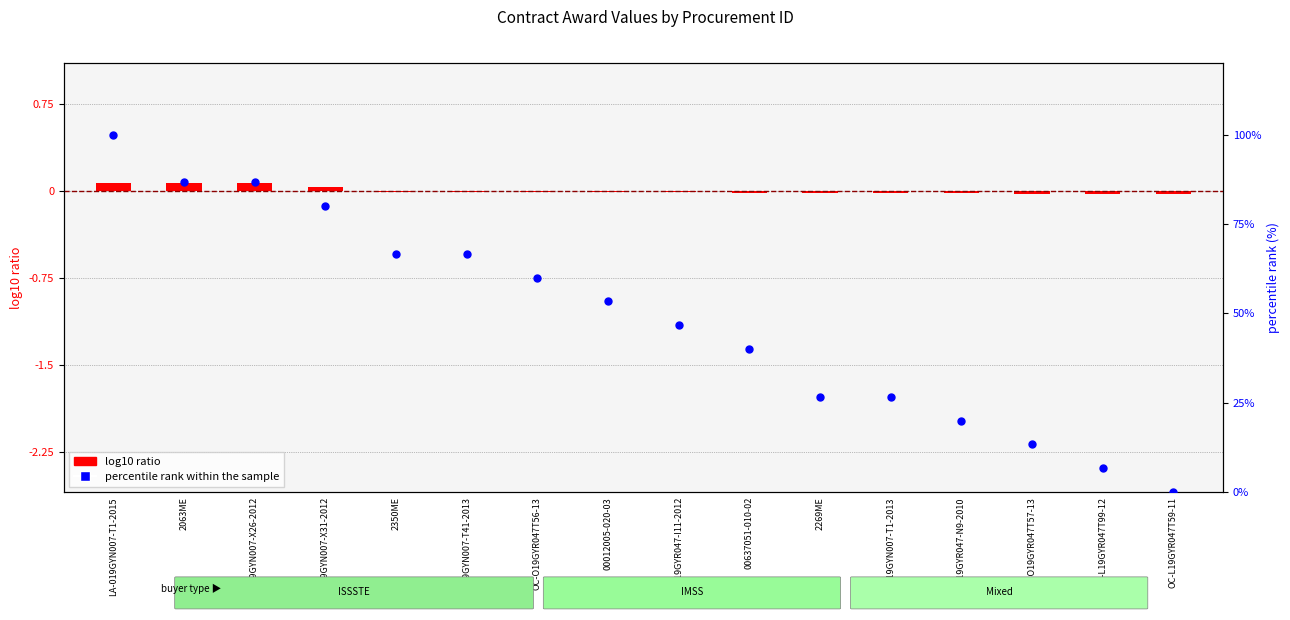

What is the total value across all series at LA-019GYN007-T1-2015?

100.1